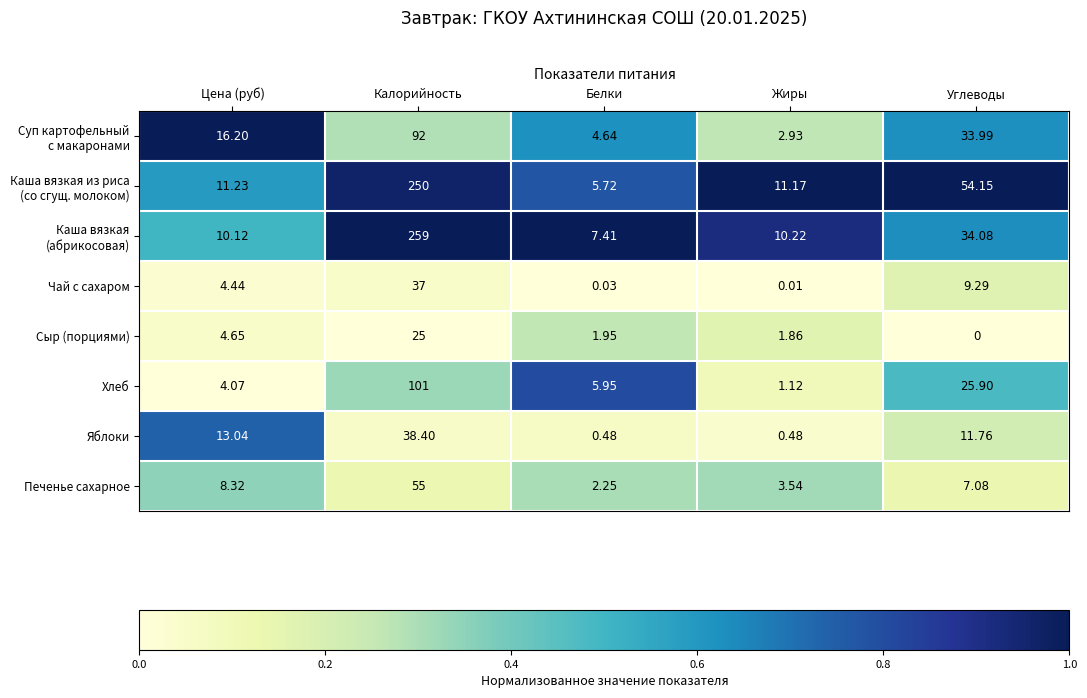

Which category has the highest value across all series?

Калорийность